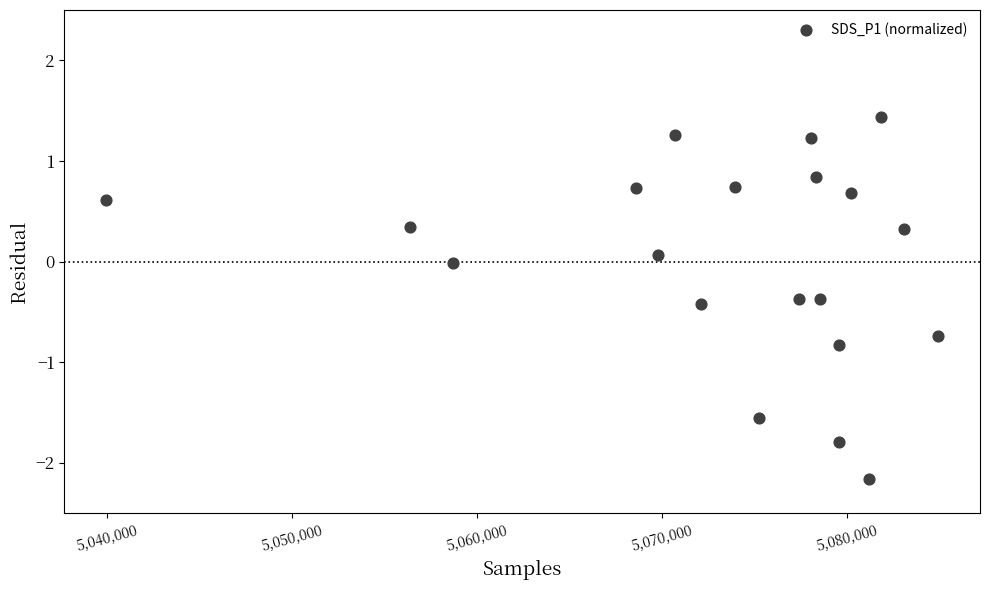

What is the range of Y values (max minus min)?

3.6